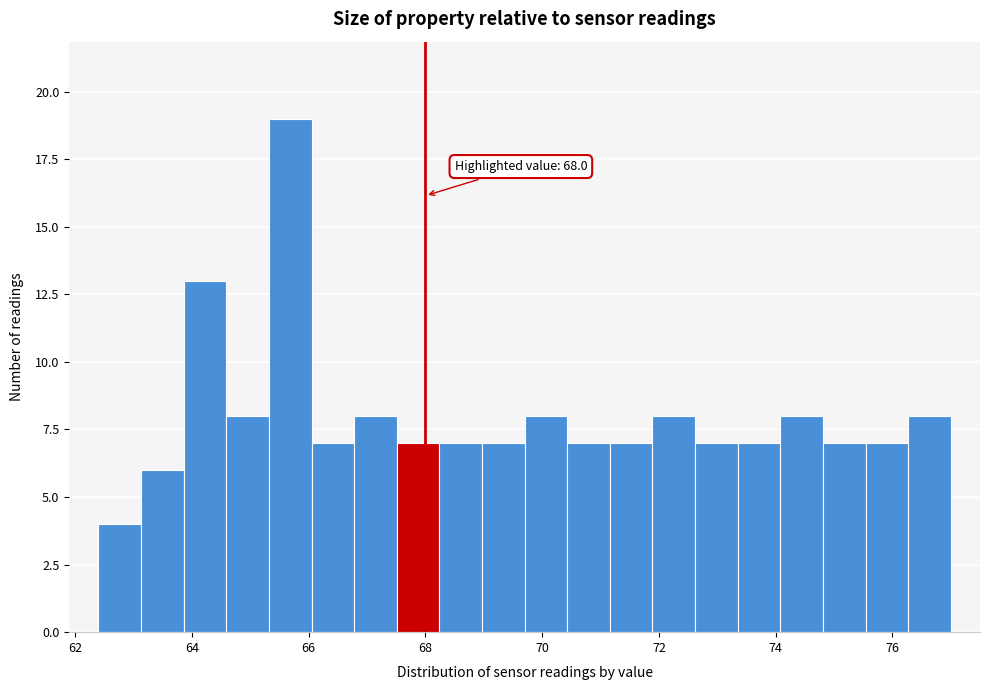

Read against the x-axis, roughly where is the centre of the tallest bar?

65.6